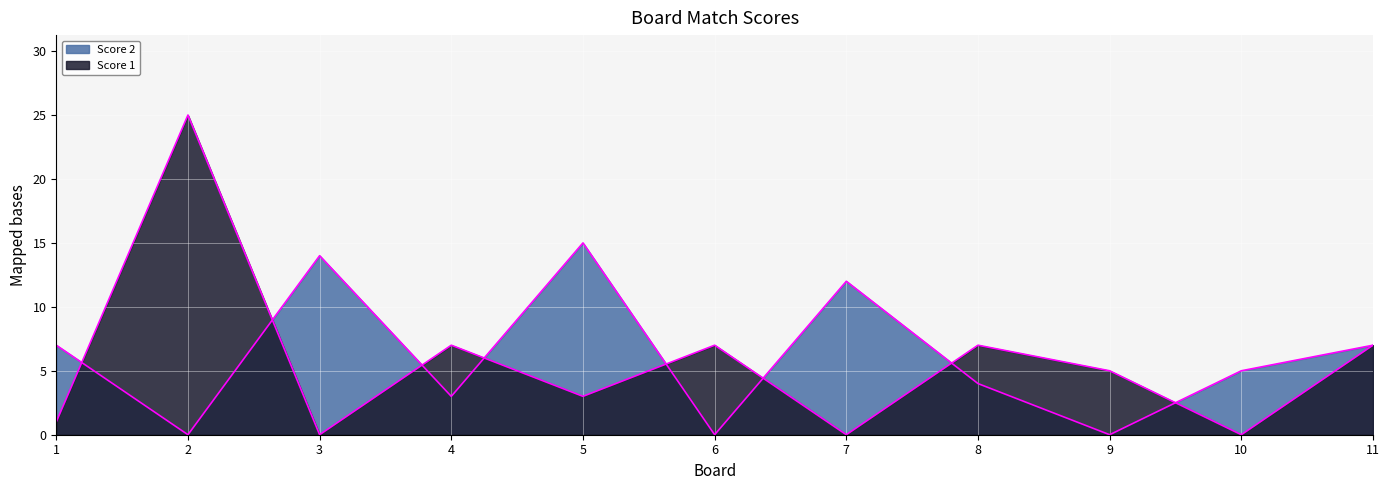

Does the chart display data point markers on the line(s)?

No